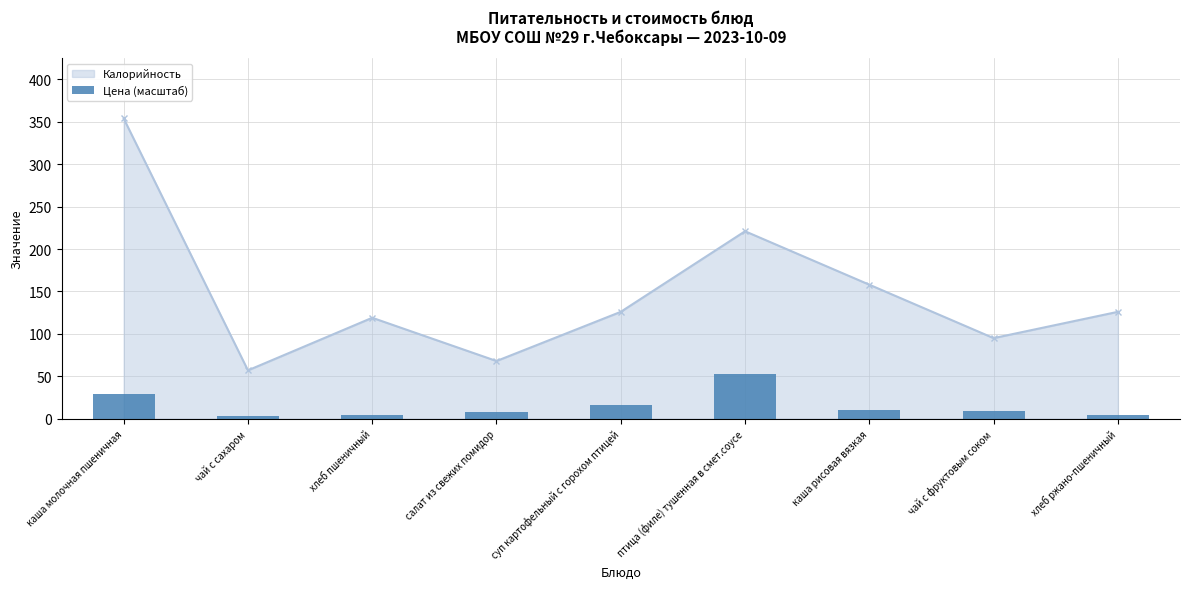

Read the value at птица (филе) тушенная в смет.соусе.

53.1